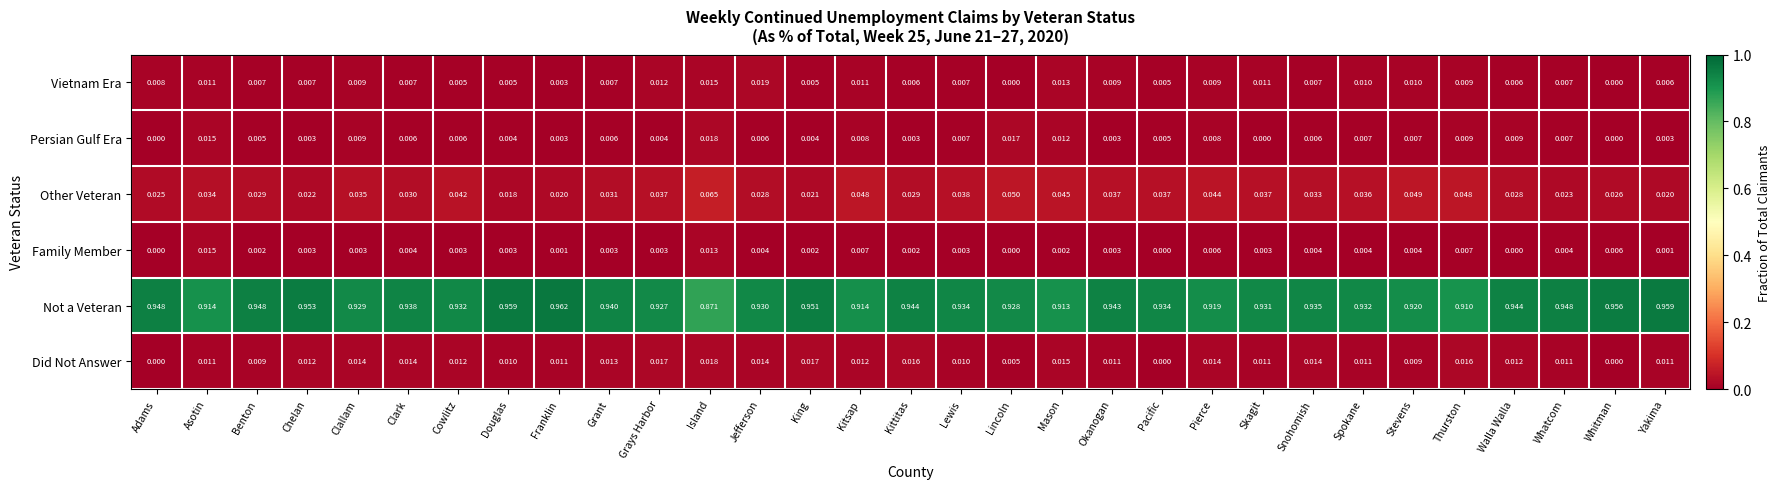

Which series changed the most between Clark and Stevens?

Other Veteran